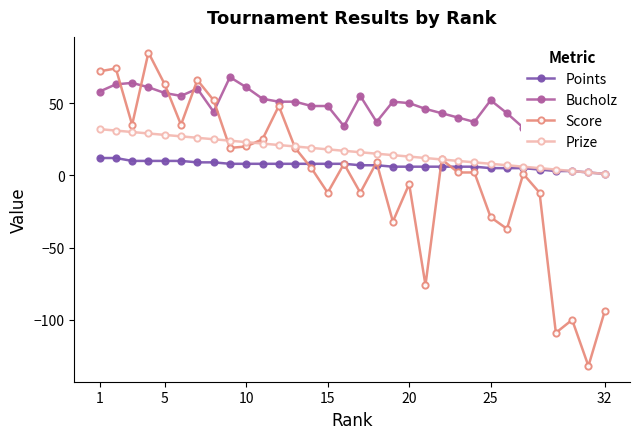

Where does the Prize series first go above 17?

1